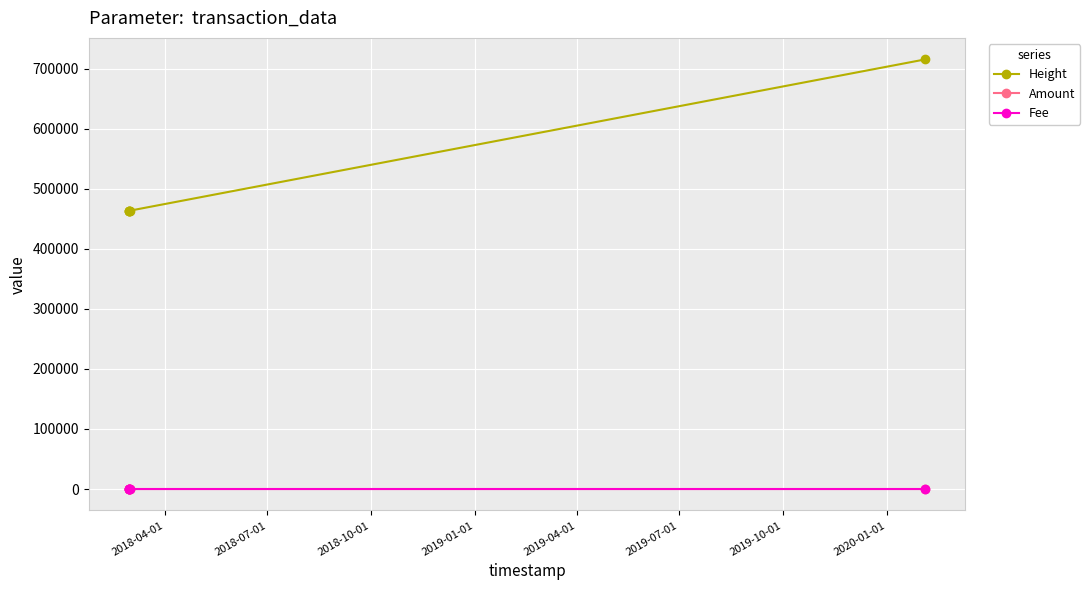

What are all the series names shown in the legend?

Height, Amount, Fee